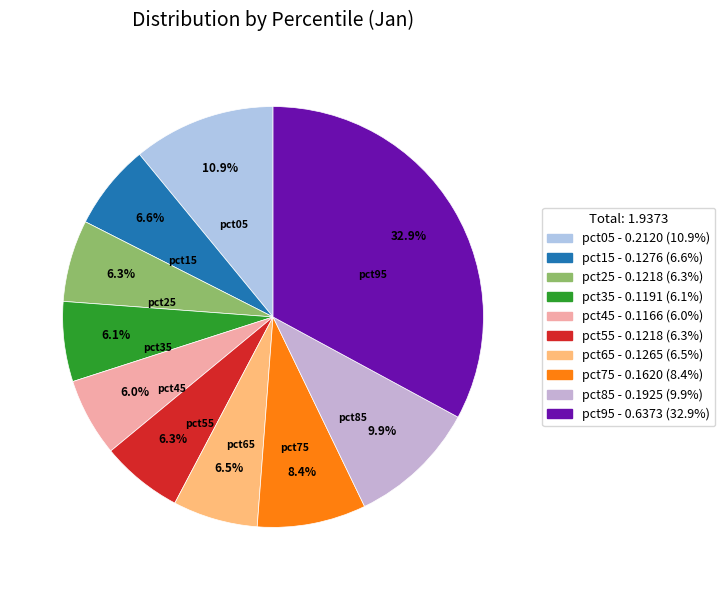

The pct25 slice represents 15% of the pie. True or false?

False